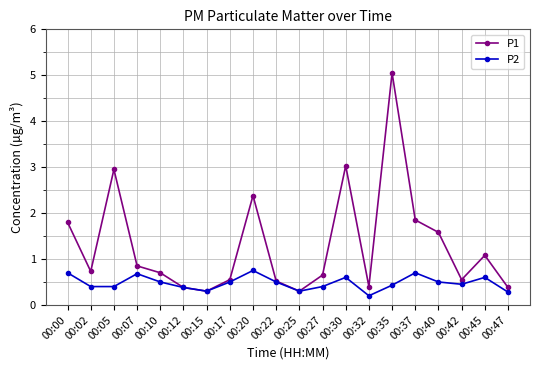

The value of P2 at 00:12 is 0.4. True or false?

True